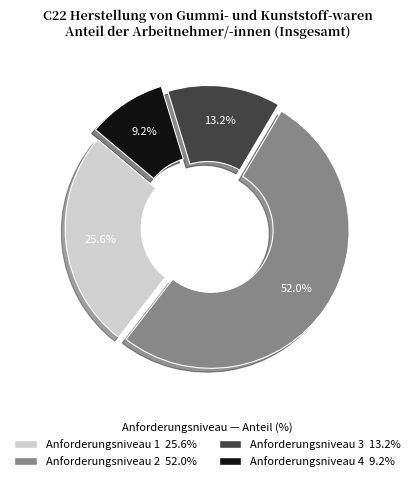

Which slice is the largest?

Anforderungsniveau 2